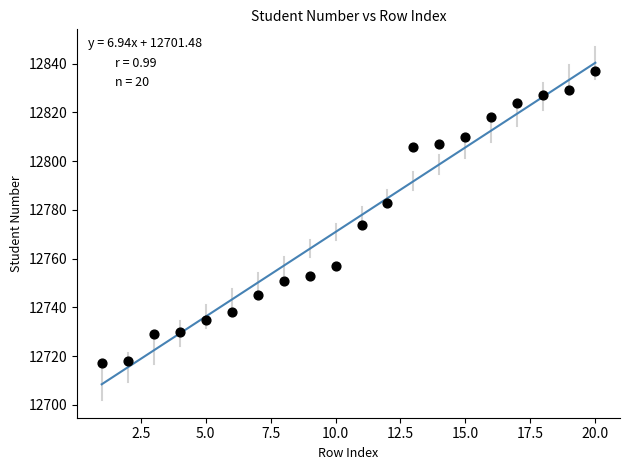

What Y value in the scatter plot is closest to 12777?

12774